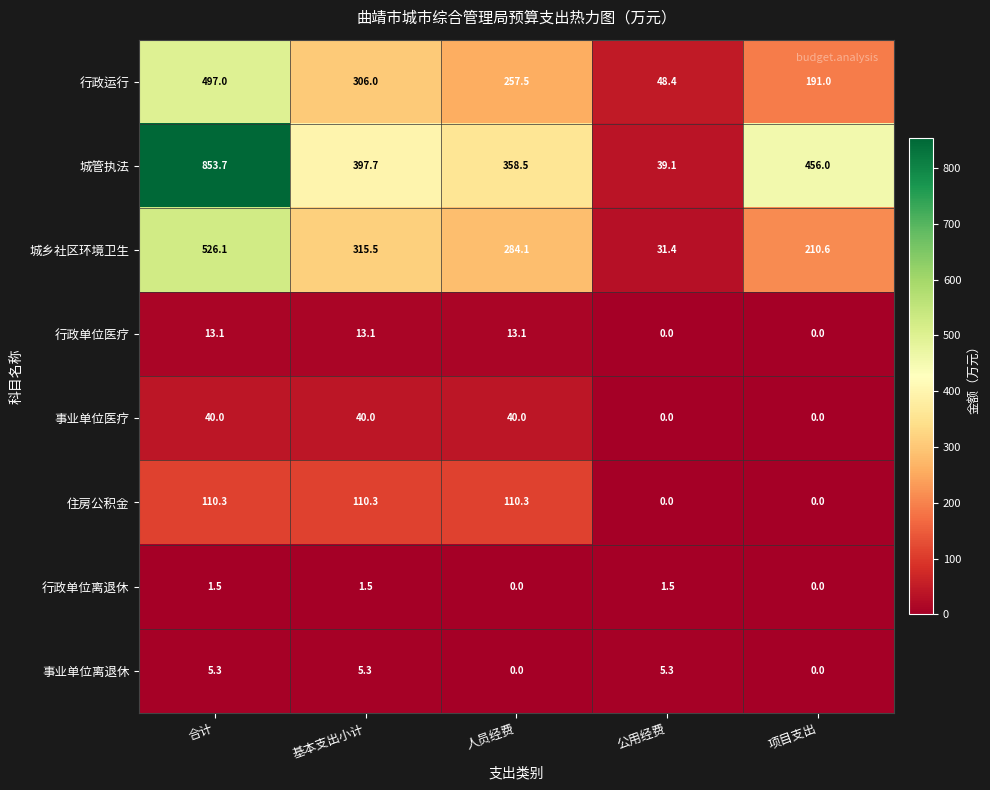

What is the approximate value of 城乡社区环境卫生 at 人员经费?

284.1